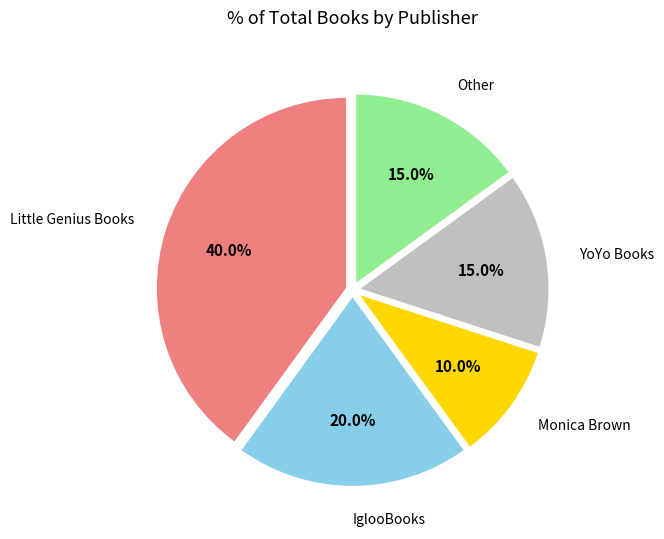

Is there any slice that represents more than half of the pie?

No